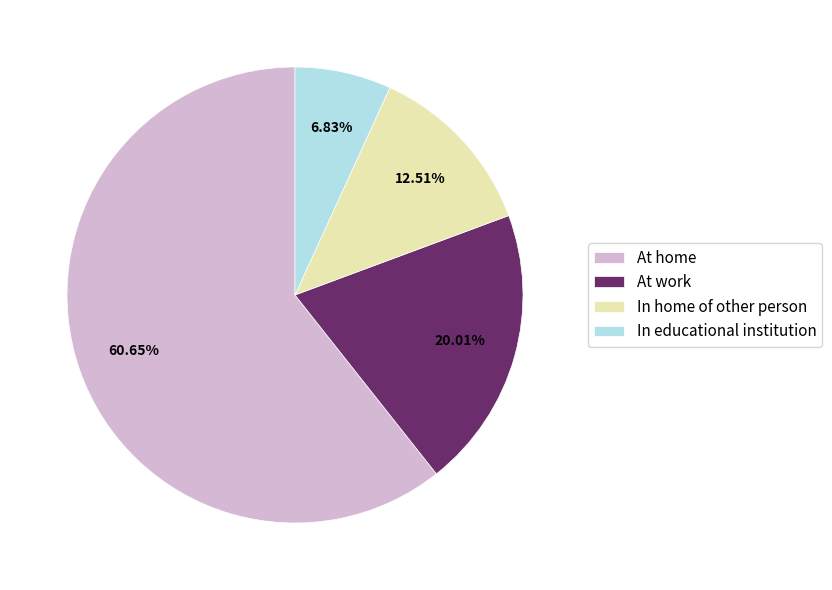

Which slice is the largest?

At home